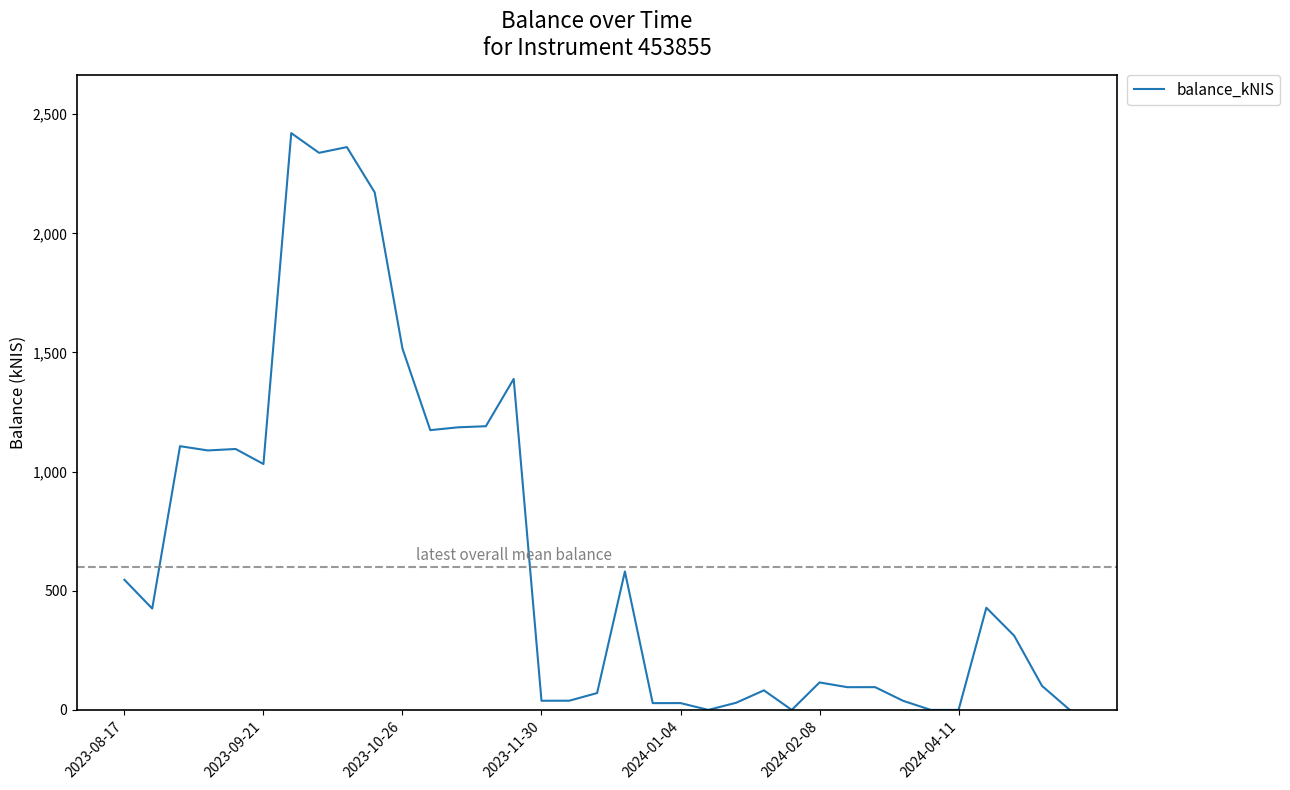

What is the difference between the maximum and minimum values?

2420.6